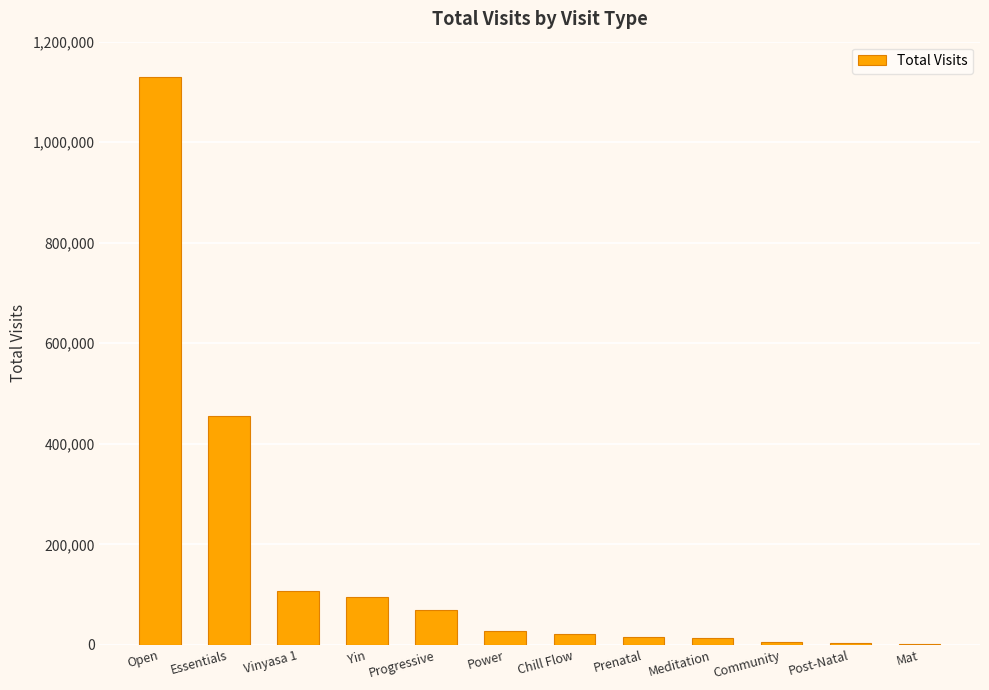

Between Open and Essentials, which is larger?

Open